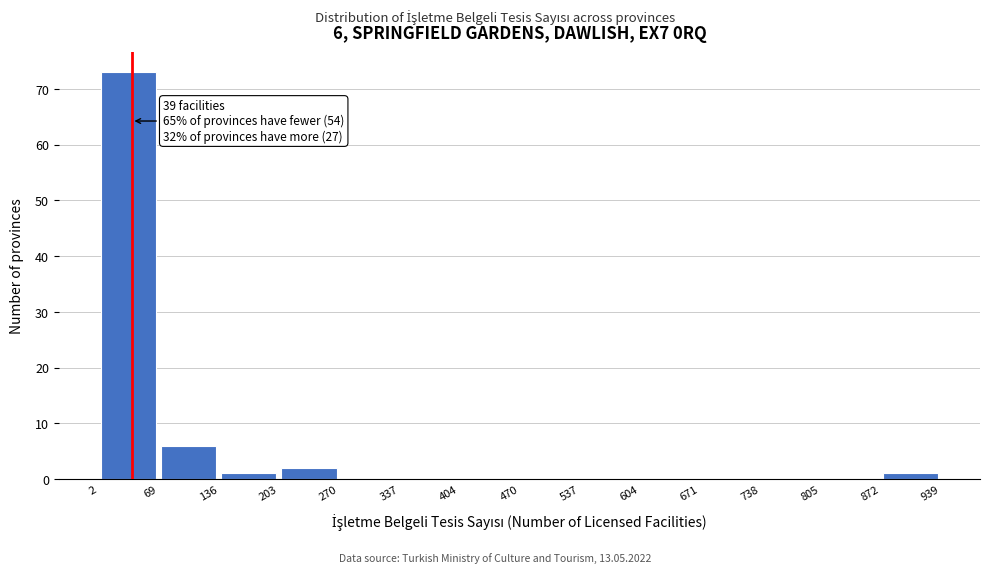

Which range on the x-axis has the tallest bar?

2 to 69